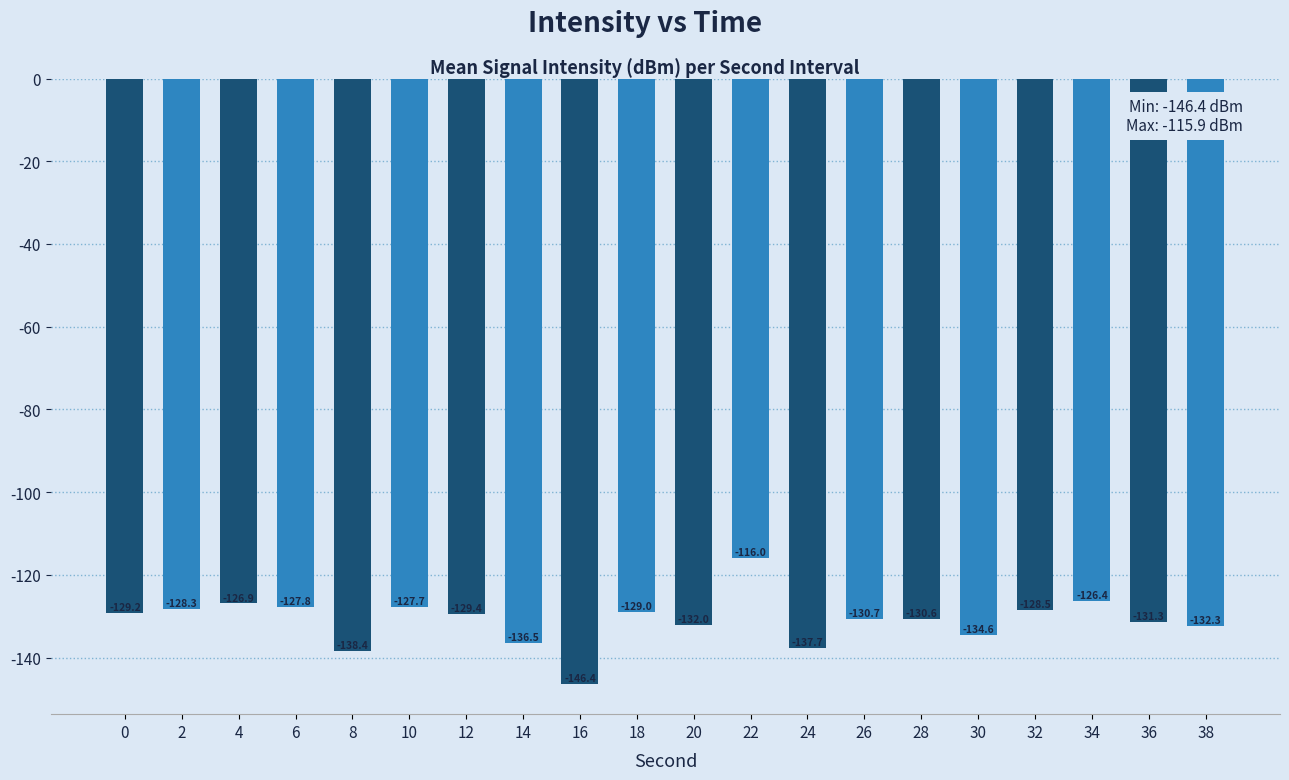

Does the chart contain stacked bars?

No